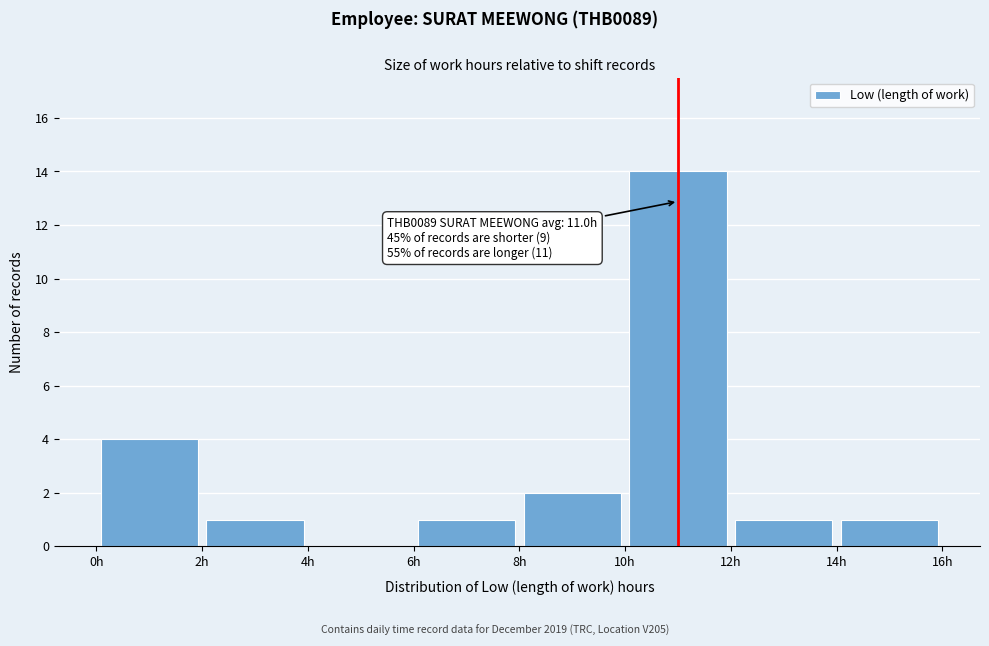

Which range on the x-axis has the tallest bar?

10 to 12